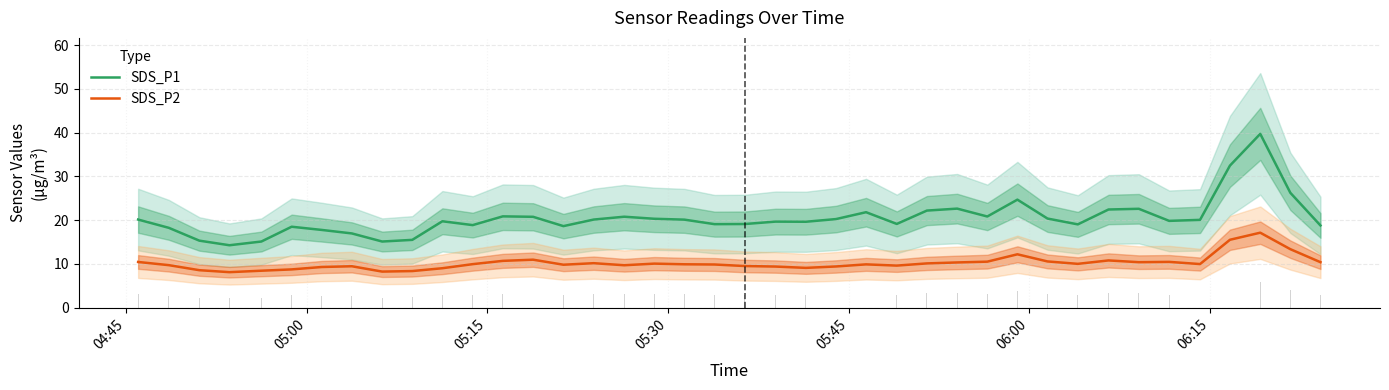

True or false: SDS_P2 and SDS_P1 cross at least once.

False